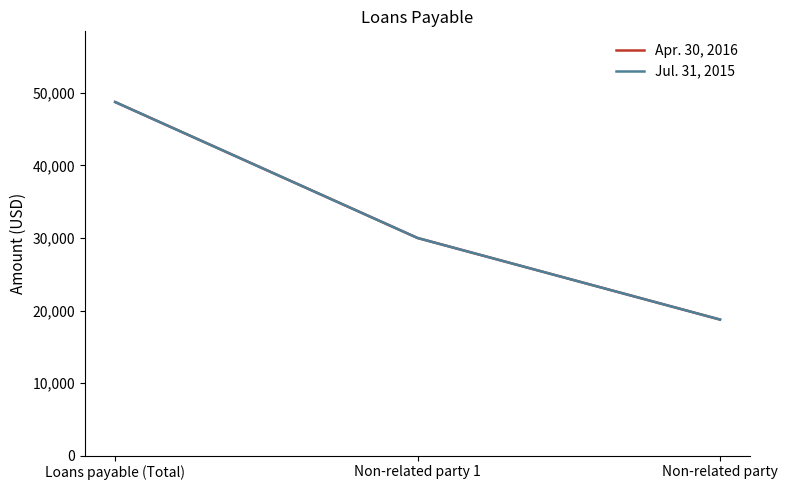

Which series has the largest range (max minus min)?

Apr. 30, 2016